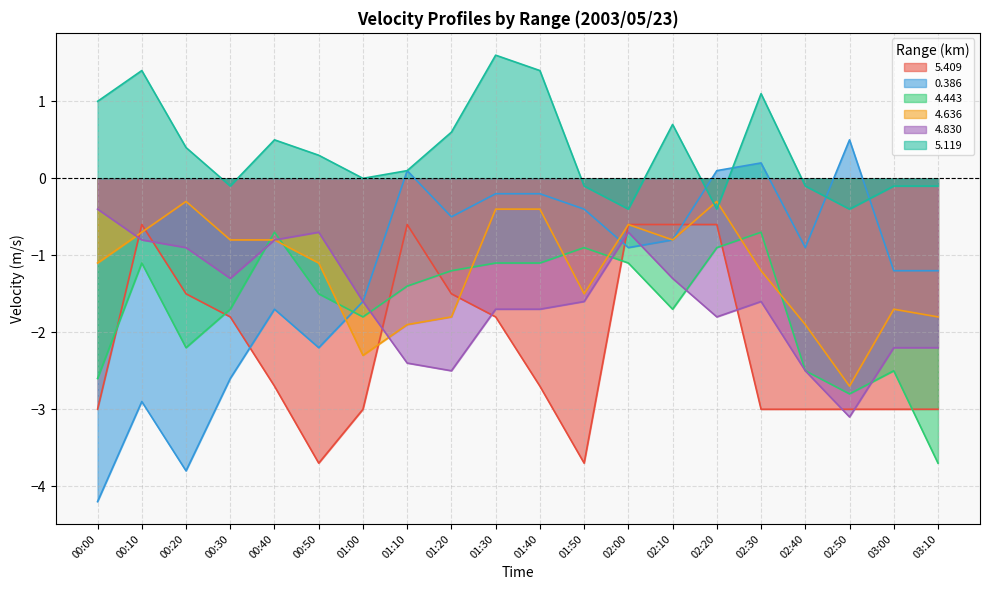

What position from the right is 02:30?

5